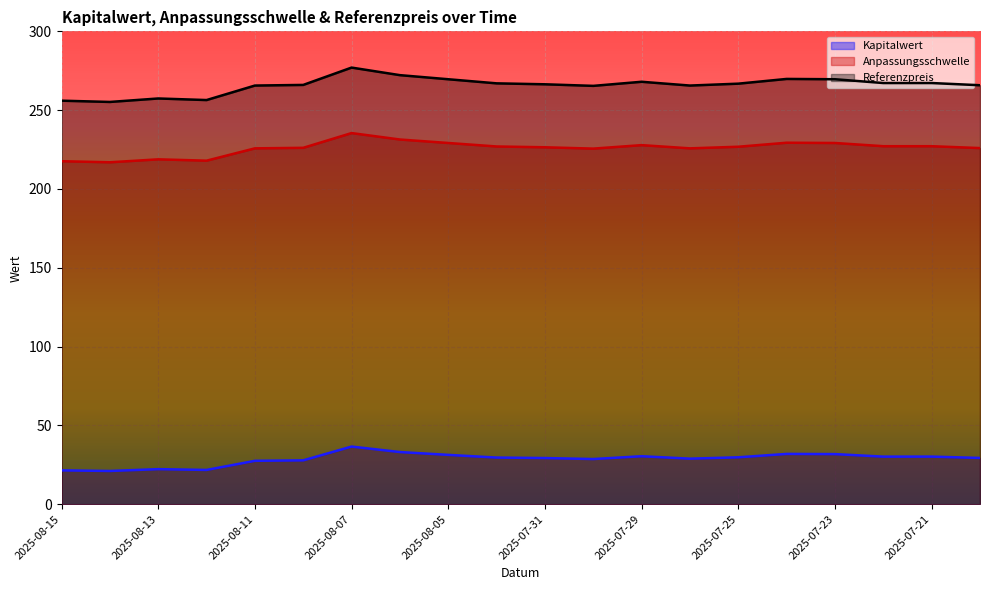

What is the label of the 20th point from the left?

2025-07-18